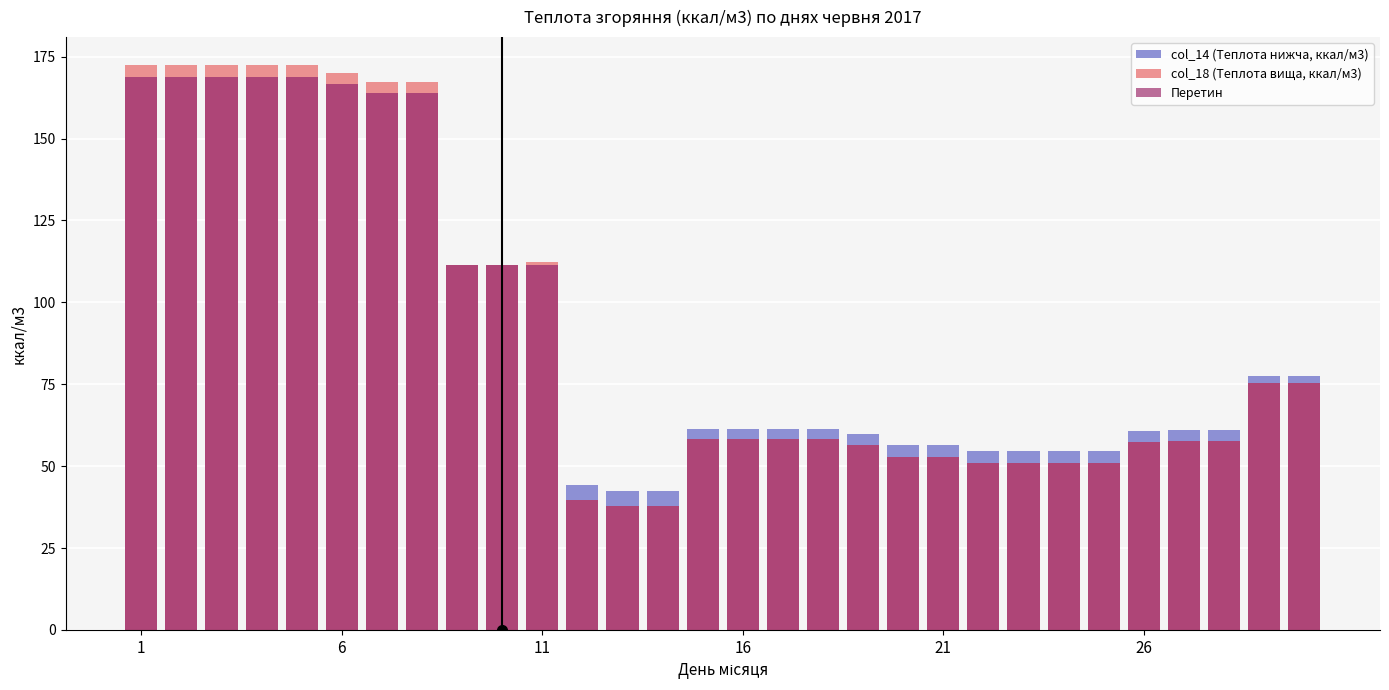

What is the approximate value of col_18 (Теплота вища, ккал/м3) at 17?

58.3